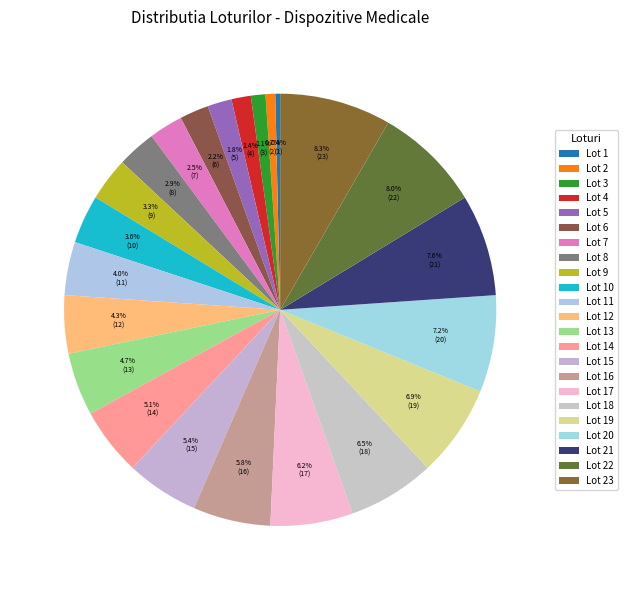

Count the number of slices in the pie.

23